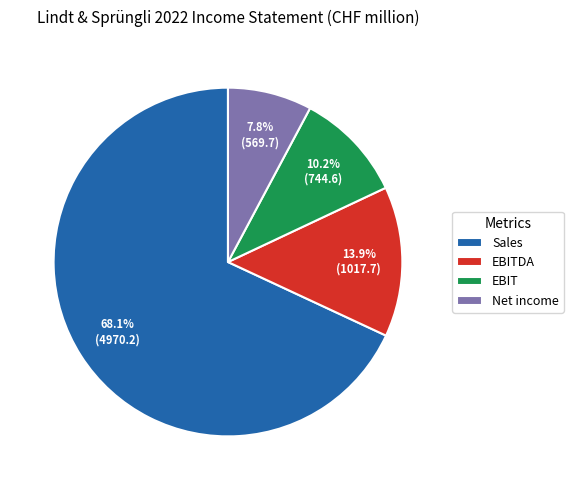

What percentage is the Sales slice, to the nearest percent?

68%